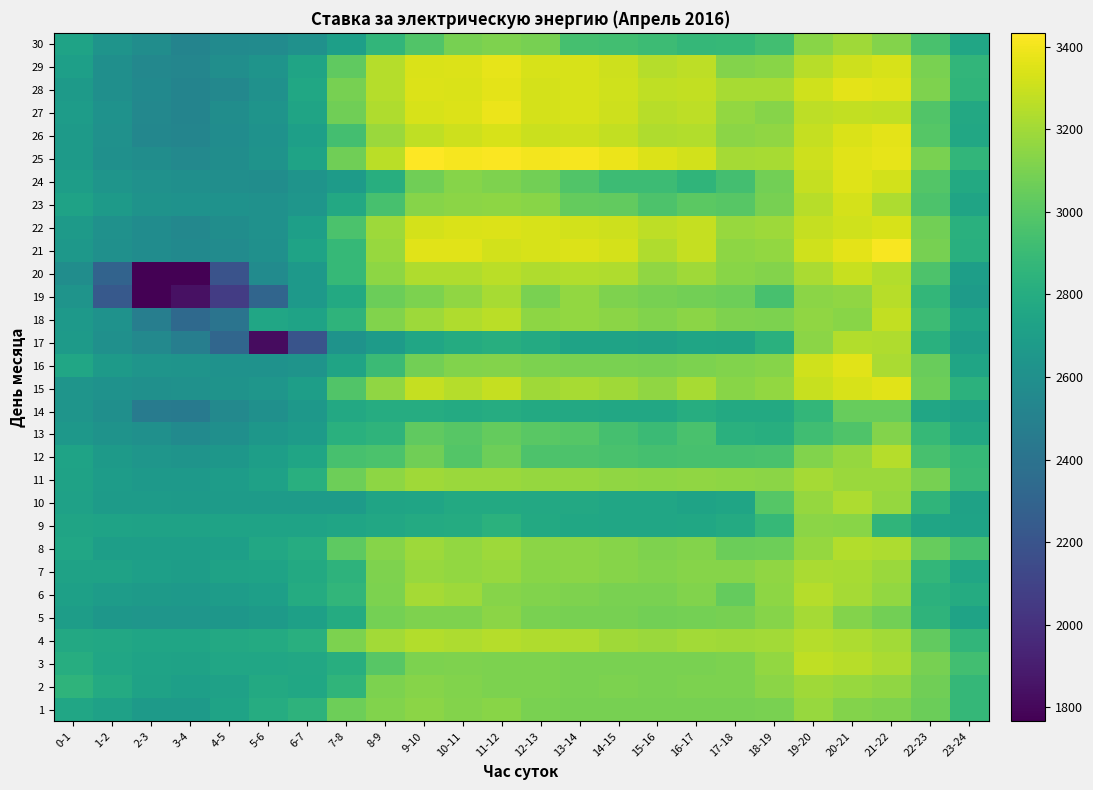

Reading left to right, what are all the values shown in this chart?

1: 0-1=2756.0	1-2=2723.5	2-3=2672.1	3-4=2675.4	4-5=2736.5	5-6=2798.0	6-7=2841.4	7-8=3068.4	8-9=3118.4	9-10=3142.3	10-11=3124.7	11-12=3135.0	12-13=3096.1	13-14=3094.6	14-15=3092.4	15-16=3089.9	16-17=3094.2	17-18=3094.6	18-19=3097.5	19-20=3173.9	20-21=3121.3	21-22=3110.7	22-23=3061.8	23-24=2878.0
2: 0-1=2850.9	1-2=2783.7	2-3=2728.6	3-4=2709.9	4-5=2721.2	5-6=2781.6	6-7=2757.7	7-8=2854.6	8-9=3103.4	9-10=3129.6	10-11=3118.3	11-12=3105.1	12-13=3101.5	13-14=3096.5	14-15=3102.5	15-16=3098.4	16-17=3102.7	17-18=3104.2	18-19=3141.6	19-20=3196.3	20-21=3174.9	21-22=3159.4	22-23=3071.9	23-24=2874.2
3: 0-1=2806.3	1-2=2755.3	2-3=2734.9	3-4=2729.0	4-5=2750.5	5-6=2752.6	6-7=2767.1	7-8=2814.3	8-9=3002.1	9-10=3106.3	10-11=3110.2	11-12=3105.8	12-13=3103.0	13-14=3099.5	14-15=3097.6	15-16=3097.8	16-17=3100.2	17-18=3105.7	18-19=3164.9	19-20=3275.0	20-21=3251.5	21-22=3221.9	22-23=3091.1	23-24=2930.7
4: 0-1=2774.1	1-2=2766.5	2-3=2746.2	3-4=2745.9	4-5=2774.2	5-6=2783.3	6-7=2815.8	7-8=3105.0	8-9=3203.6	9-10=3243.0	10-11=3228.0	11-12=3247.0	12-13=3232.2	13-14=3226.2	14-15=3196.3	15-16=3182.9	16-17=3201.1	17-18=3196.7	18-19=3204.0	19-20=3245.7	20-21=3225.5	21-22=3200.3	22-23=3031.1	23-24=2862.9
5: 0-1=2693.8	1-2=2648.2	2-3=2644.7	3-4=2644.8	4-5=2649.5	5-6=2673.1	6-7=2714.8	7-8=2794.0	8-9=3082.7	9-10=3109.3	10-11=3110.7	11-12=3145.9	12-13=3095.7	13-14=3093.6	14-15=3088.4	15-16=3078.4	16-17=3082.8	17-18=3090.8	18-19=3130.3	19-20=3210.3	20-21=3124.9	21-22=3080.4	22-23=2848.5	23-24=2732.7
6: 0-1=2711.0	1-2=2689.3	2-3=2671.6	3-4=2661.8	4-5=2689.9	5-6=2705.0	6-7=2788.7	7-8=2866.3	8-9=3101.7	9-10=3208.4	10-11=3186.3	11-12=3131.1	12-13=3118.0	13-14=3110.7	14-15=3101.2	15-16=3098.0	16-17=3117.2	17-18=3039.6	18-19=3147.2	19-20=3245.2	20-21=3210.4	21-22=3160.3	22-23=2835.6	23-24=2792.4
7: 0-1=2728.3	1-2=2726.9	2-3=2705.6	3-4=2694.3	4-5=2728.9	5-6=2733.1	6-7=2776.8	7-8=2841.7	8-9=3113.1	9-10=3177.2	10-11=3160.8	11-12=3177.5	12-13=3135.6	13-14=3143.8	14-15=3128.5	15-16=3117.0	16-17=3132.3	17-18=3131.7	18-19=3160.1	19-20=3219.9	20-21=3216.4	21-22=3181.2	22-23=2869.0	23-24=2755.3
8: 0-1=2753.5	1-2=2703.3	2-3=2699.7	3-4=2700.9	4-5=2704.5	5-6=2768.5	6-7=2799.3	7-8=3021.2	8-9=3131.1	9-10=3187.2	10-11=3166.3	11-12=3186.6	12-13=3143.3	13-14=3141.8	14-15=3132.1	15-16=3111.2	16-17=3127.1	17-18=3060.9	18-19=3067.7	19-20=3172.2	20-21=3243.0	21-22=3230.0	22-23=3047.4	23-24=2939.3
9: 0-1=2743.0	1-2=2731.2	2-3=2729.7	3-4=2728.3	4-5=2730.5	5-6=2732.0	6-7=2733.7	7-8=2748.4	8-9=2764.3	9-10=2785.0	10-11=2789.2	11-12=2832.7	12-13=2778.7	13-14=2761.8	14-15=2755.4	15-16=2751.2	16-17=2758.3	17-18=2787.8	18-19=2885.2	19-20=3145.5	20-21=3135.6	21-22=2854.5	22-23=2743.5	23-24=2733.6
10: 0-1=2721.9	1-2=2681.6	2-3=2678.0	3-4=2677.2	4-5=2678.1	5-6=2678.5	6-7=2679.9	7-8=2683.8	8-9=2737.4	9-10=2744.6	10-11=2778.0	11-12=2782.0	12-13=2772.3	13-14=2775.1	14-15=2756.0	15-16=2750.1	16-17=2732.7	17-18=2744.7	18-19=2993.0	19-20=3173.0	20-21=3228.4	21-22=3170.7	22-23=2856.1	23-24=2729.5
11: 0-1=2724.2	1-2=2685.2	2-3=2659.5	3-4=2662.5	4-5=2690.8	5-6=2719.7	6-7=2815.6	7-8=3067.3	8-9=3149.8	9-10=3193.1	10-11=3182.5	11-12=3185.2	12-13=3170.6	13-14=3171.5	14-15=3157.5	15-16=3148.4	16-17=3154.7	17-18=3148.9	18-19=3143.5	19-20=3206.3	20-21=3181.3	21-22=3181.7	22-23=3090.3	23-24=2898.2
12: 0-1=2731.9	1-2=2676.1	2-3=2644.2	3-4=2631.7	4-5=2649.2	5-6=2704.0	6-7=2747.6	7-8=2950.9	8-9=2959.7	9-10=3072.1	10-11=2985.6	11-12=3063.7	12-13=2964.9	13-14=2966.3	14-15=2951.9	15-16=2944.2	16-17=2951.1	17-18=2945.1	18-19=2952.7	19-20=3115.1	20-21=3171.1	21-22=3247.7	22-23=2948.4	23-24=2885.4
13: 0-1=2653.0	1-2=2625.3	2-3=2606.1	3-4=2561.0	4-5=2597.2	5-6=2645.8	6-7=2681.9	7-8=2822.9	8-9=2853.1	9-10=3028.8	10-11=2999.3	11-12=3041.1	12-13=3003.9	13-14=2992.9	14-15=2940.7	15-16=2903.4	16-17=2953.4	17-18=2821.5	18-19=2812.7	19-20=2924.2	20-21=2973.5	21-22=3125.1	22-23=2881.6	23-24=2771.0
14: 0-1=2636.1	1-2=2595.4	2-3=2459.3	3-4=2443.5	4-5=2550.4	5-6=2600.1	6-7=2653.2	7-8=2775.1	8-9=2798.1	9-10=2801.3	10-11=2786.7	11-12=2798.3	12-13=2776.0	13-14=2773.3	14-15=2764.8	15-16=2763.2	16-17=2807.5	17-18=2775.9	18-19=2777.0	19-20=2871.3	20-21=3045.5	21-22=3049.0	22-23=2751.3	23-24=2721.4
15: 0-1=2637.1	1-2=2614.1	2-3=2605.0	3-4=2607.5	4-5=2619.4	5-6=2641.0	6-7=2698.0	7-8=2982.0	8-9=3157.8	9-10=3285.6	10-11=3250.6	11-12=3284.9	12-13=3193.2	13-14=3214.6	14-15=3197.4	15-16=3158.3	16-17=3213.5	17-18=3134.7	18-19=3164.8	19-20=3295.7	20-21=3335.9	21-22=3358.9	22-23=3068.3	23-24=2839.9
16: 0-1=2752.9	1-2=2676.3	2-3=2637.7	3-4=2627.2	4-5=2613.2	5-6=2615.8	6-7=2626.8	7-8=2742.1	8-9=2904.0	9-10=3078.5	10-11=3115.2	11-12=3122.0	12-13=3106.2	13-14=3095.3	14-15=3098.6	15-16=3090.8	16-17=3104.9	17-18=3118.0	18-19=3131.6	19-20=3312.6	20-21=3358.5	21-22=3220.2	22-23=3054.8	23-24=2746.2
17: 0-1=2672.4	1-2=2603.2	2-3=2553.5	3-4=2479.6	4-5=2315.5	5-6=1824.2	6-7=2201.5	7-8=2625.1	8-9=2681.2	9-10=2750.7	10-11=2792.7	11-12=2813.1	12-13=2783.7	13-14=2736.1	14-15=2736.5	15-16=2721.6	16-17=2743.6	17-18=2739.0	18-19=2822.8	19-20=3141.4	20-21=3244.1	21-22=3237.6	22-23=2826.6	23-24=2702.7
18: 0-1=2659.0	1-2=2616.3	2-3=2476.1	3-4=2336.8	4-5=2409.4	5-6=2753.7	6-7=2733.3	7-8=2849.1	8-9=3116.7	9-10=3192.5	10-11=3236.4	11-12=3259.6	12-13=3153.1	13-14=3161.4	14-15=3144.5	15-16=3118.6	16-17=3141.7	17-18=3114.1	18-19=3105.0	19-20=3155.4	20-21=3139.7	21-22=3282.8	22-23=2908.7	23-24=2738.8
19: 0-1=2628.8	1-2=2233.4	2-3=1765.8	3-4=1843.2	4-5=2059.3	5-6=2311.8	6-7=2670.3	7-8=2780.2	8-9=3058.5	9-10=3102.4	10-11=3154.4	11-12=3218.5	12-13=3095.0	13-14=3163.2	14-15=3108.3	15-16=3088.4	16-17=3080.5	17-18=3063.4	18-19=2950.8	19-20=3142.2	20-21=3155.7	21-22=3257.4	22-23=2868.8	23-24=2683.4
20: 0-1=2586.7	1-2=2299.1	2-3=1765.8	3-4=1765.8	4-5=2195.8	5-6=2570.2	6-7=2660.4	7-8=2884.2	8-9=3151.3	9-10=3235.7	10-11=3238.1	11-12=3261.9	12-13=3237.5	13-14=3242.6	14-15=3237.7	15-16=3157.2	16-17=3199.1	17-18=3134.0	18-19=3125.4	19-20=3222.1	20-21=3296.5	21-22=3240.7	22-23=2965.1	23-24=2698.0
21: 0-1=2655.9	1-2=2606.1	2-3=2575.5	3-4=2557.6	4-5=2571.8	5-6=2600.4	6-7=2734.2	7-8=2884.0	8-9=3178.3	9-10=3358.2	10-11=3357.4	11-12=3322.5	12-13=3331.1	13-14=3346.9	14-15=3329.0	15-16=3235.8	16-17=3288.9	17-18=3149.8	18-19=3162.1	19-20=3315.0	20-21=3366.6	21-22=3420.3	22-23=3091.9	23-24=2815.6
22: 0-1=2672.1	1-2=2610.9	2-3=2578.4	3-4=2544.3	4-5=2580.6	5-6=2611.3	6-7=2705.1	7-8=2963.6	8-9=3187.2	9-10=3324.6	10-11=3338.2	11-12=3343.8	12-13=3333.0	13-14=3316.8	14-15=3303.6	15-16=3268.9	16-17=3288.0	17-18=3179.2	18-19=3188.3	19-20=3289.2	20-21=3311.0	21-22=3331.3	22-23=3081.8	23-24=2822.3
23: 0-1=2727.5	1-2=2676.3	2-3=2625.8	3-4=2614.5	4-5=2614.3	5-6=2607.3	6-7=2643.5	7-8=2774.5	8-9=2949.3	9-10=3130.8	10-11=3142.4	11-12=3152.7	12-13=3138.9	13-14=3038.8	14-15=3030.3	15-16=2969.2	16-17=3011.2	17-18=3000.7	18-19=3093.7	19-20=3255.1	20-21=3324.2	21-22=3231.0	22-23=2970.2	23-24=2737.7
24: 0-1=2695.3	1-2=2632.5	2-3=2607.8	3-4=2598.9	4-5=2590.1	5-6=2581.0	6-7=2627.2	7-8=2684.1	8-9=2811.1	9-10=3070.3	10-11=3132.3	11-12=3113.1	12-13=3081.0	13-14=2983.3	14-15=2909.5	15-16=2911.9	16-17=2857.6	17-18=2936.9	18-19=3077.8	19-20=3288.8	20-21=3353.0	21-22=3320.6	22-23=2987.1	23-24=2781.3
25: 0-1=2675.6	1-2=2605.5	2-3=2580.8	3-4=2548.0	4-5=2580.9	5-6=2621.9	6-7=2732.5	7-8=3074.1	8-9=3260.8	9-10=3433.7	10-11=3411.3	11-12=3421.5	12-13=3407.4	13-14=3413.4	14-15=3384.2	15-16=3347.1	16-17=3320.3	17-18=3209.4	18-19=3213.5	19-20=3303.5	20-21=3361.4	21-22=3374.9	22-23=3098.9	23-24=2863.6
26: 0-1=2674.7	1-2=2610.4	2-3=2539.3	3-4=2523.0	4-5=2576.5	5-6=2616.6	6-7=2710.3	7-8=2934.8	8-9=3185.2	9-10=3277.0	10-11=3307.6	11-12=3335.9	12-13=3297.7	13-14=3304.9	14-15=3281.3	15-16=3234.7	16-17=3241.8	17-18=3146.9	18-19=3155.9	19-20=3287.8	20-21=3339.4	21-22=3362.2	22-23=2992.2	23-24=2764.2
27: 0-1=2690.2	1-2=2618.8	2-3=2542.6	3-4=2518.3	4-5=2581.3	5-6=2628.0	6-7=2743.0	7-8=3073.8	8-9=3234.6	9-10=3329.8	10-11=3342.8	11-12=3386.2	12-13=3328.1	13-14=3333.1	14-15=3309.7	15-16=3255.8	16-17=3270.2	17-18=3163.9	18-19=3128.6	19-20=3270.0	20-21=3278.6	21-22=3270.9	22-23=2983.0	23-24=2775.4
28: 0-1=2671.6	1-2=2595.7	2-3=2558.8	3-4=2516.6	4-5=2545.6	5-6=2610.9	6-7=2756.3	7-8=3093.8	8-9=3246.6	9-10=3347.0	10-11=3342.5	11-12=3363.6	12-13=3325.5	13-14=3333.6	14-15=3311.1	15-16=3273.4	16-17=3280.9	17-18=3214.7	18-19=3216.1	19-20=3311.7	20-21=3367.7	21-22=3353.9	22-23=3110.4	23-24=2857.6
29: 0-1=2708.1	1-2=2598.1	2-3=2545.9	3-4=2532.5	4-5=2587.2	5-6=2628.0	6-7=2737.1	7-8=3024.0	8-9=3245.7	9-10=3336.9	10-11=3346.8	11-12=3368.6	12-13=3334.4	13-14=3334.5	14-15=3306.6	15-16=3246.4	16-17=3266.3	17-18=3126.7	18-19=3135.9	19-20=3253.3	20-21=3304.9	21-22=3330.6	22-23=3099.6	23-24=2863.8
30: 0-1=2734.8	1-2=2627.6	2-3=2581.1	3-4=2521.0	4-5=2565.3	5-6=2571.3	6-7=2606.5	7-8=2707.0	8-9=2862.9	9-10=2983.2	10-11=3090.0	11-12=3110.4	12-13=3092.2	13-14=2939.8	14-15=2927.2	15-16=2910.4	16-17=2875.8	17-18=2881.8	18-19=2931.4	19-20=3140.1	20-21=3198.9	21-22=3123.6	22-23=2951.6	23-24=2751.9